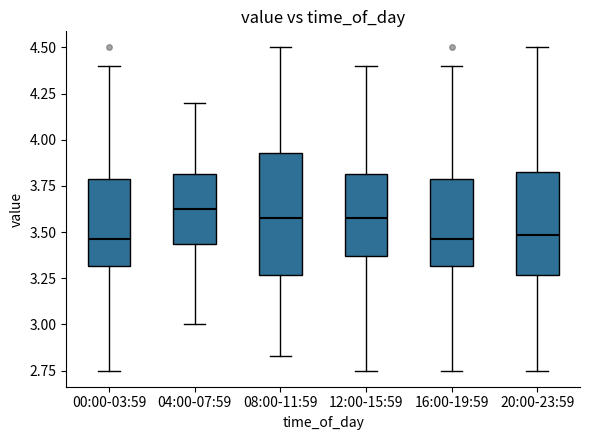

Where does the lower whisker of the box for 00:00-03:59 end on the y-axis? The values are not printed on the chart, so give them approximately, as read against the axis.

2.75